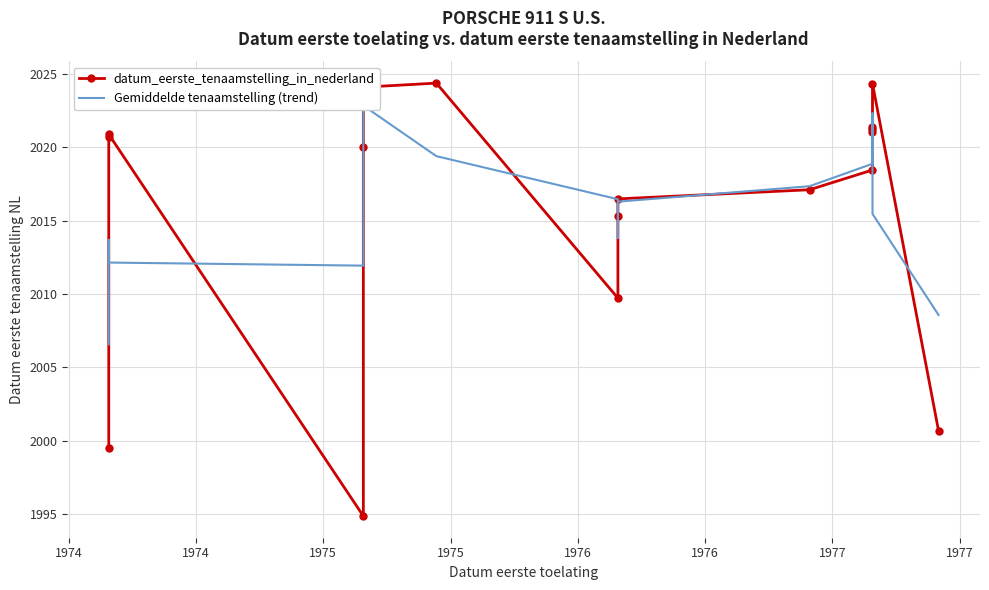

The value of Gemiddelde tenaamstelling (trend) at 1973 is 3306.4. True or false?

False